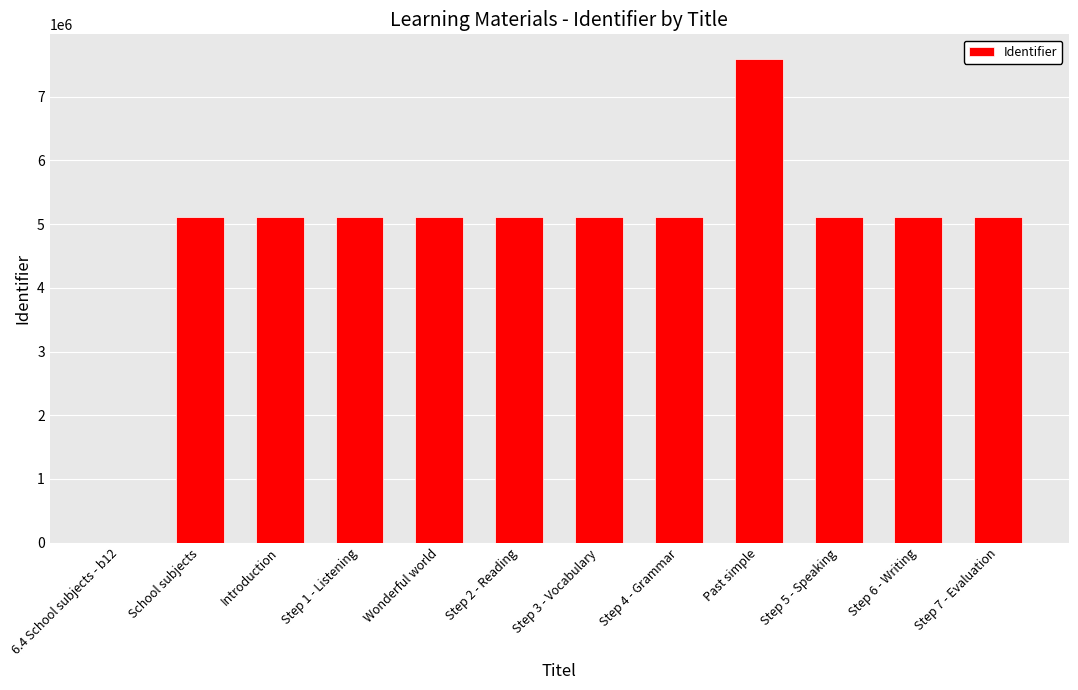

The chart shows a value of 5113360 at Step 4 - Grammar. True or false?

True